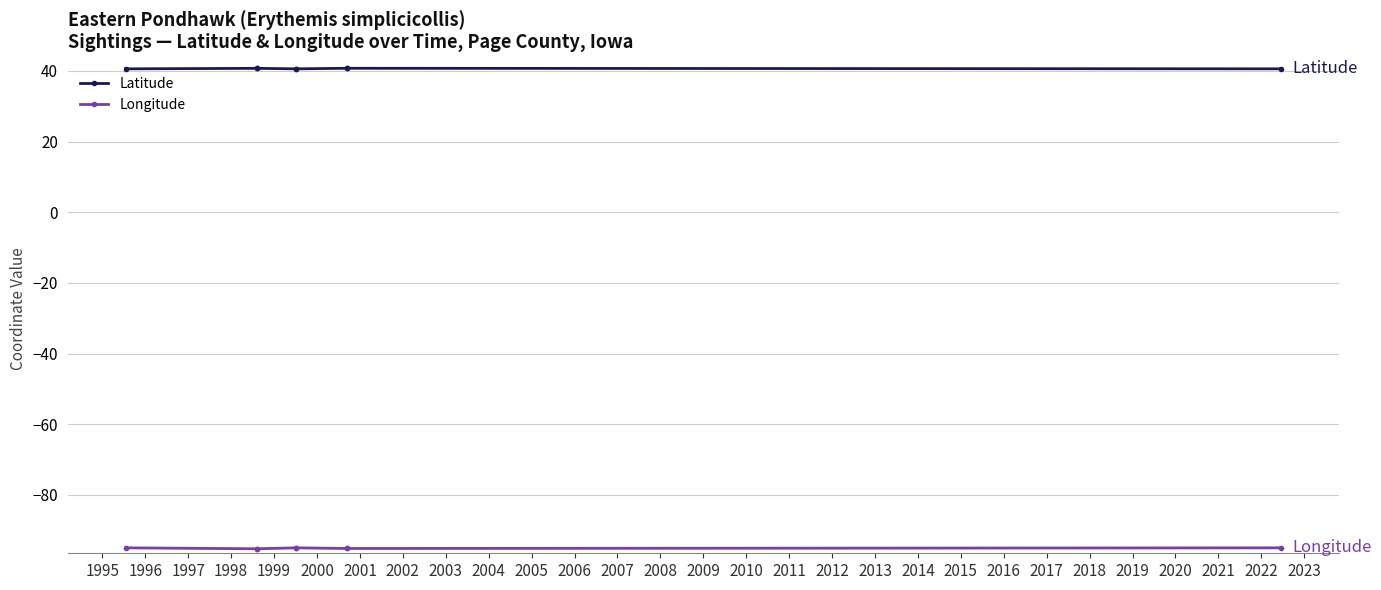

Rank the series by their average value, from highest to lowest.

Latitude, Longitude